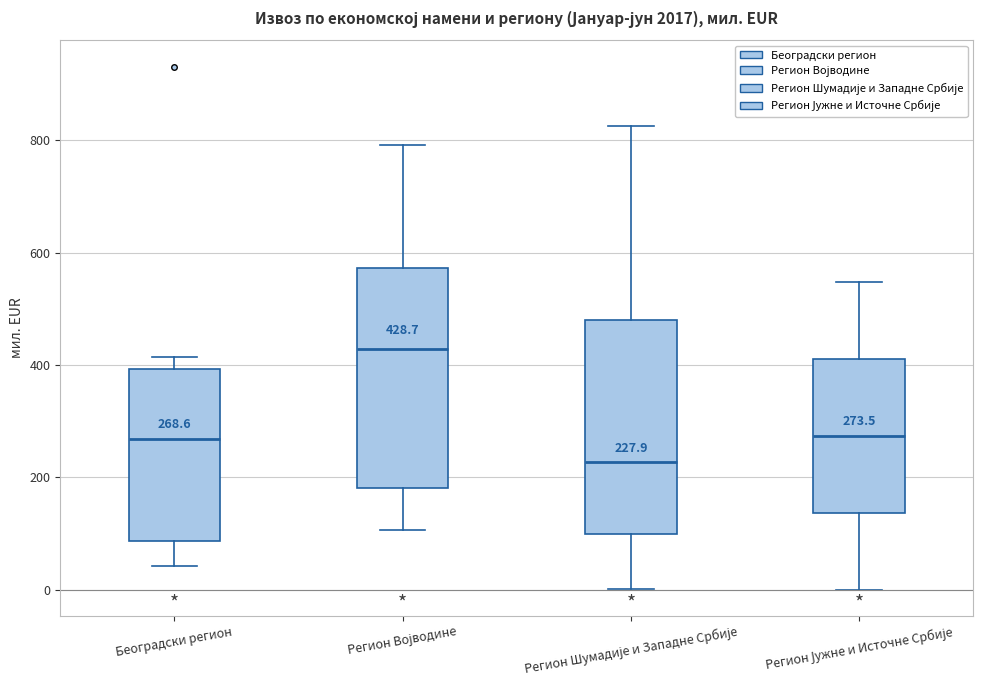

Which box's median line is the highest?

Регион Војводине